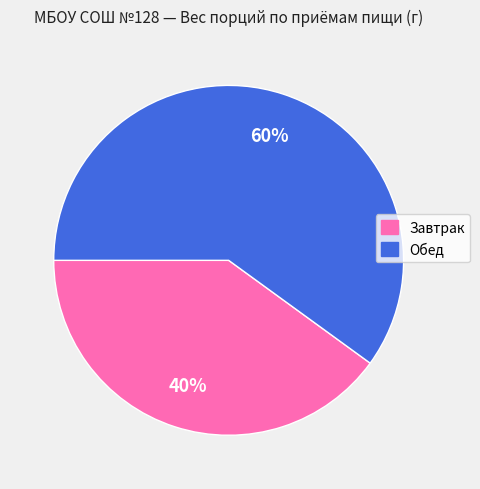

To the nearest percent, what portion does Завтрак represent?

40%